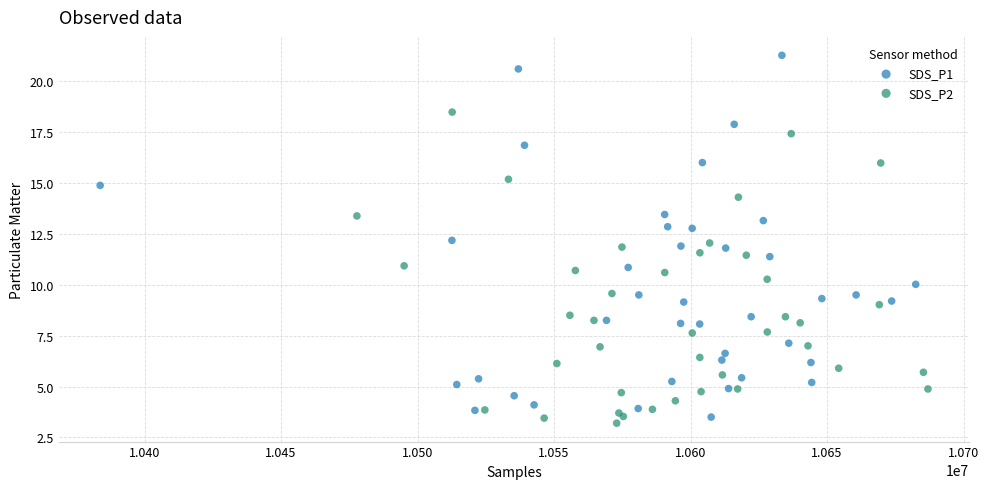

Which series reaches the maximum Y coordinate?

SDS_P1